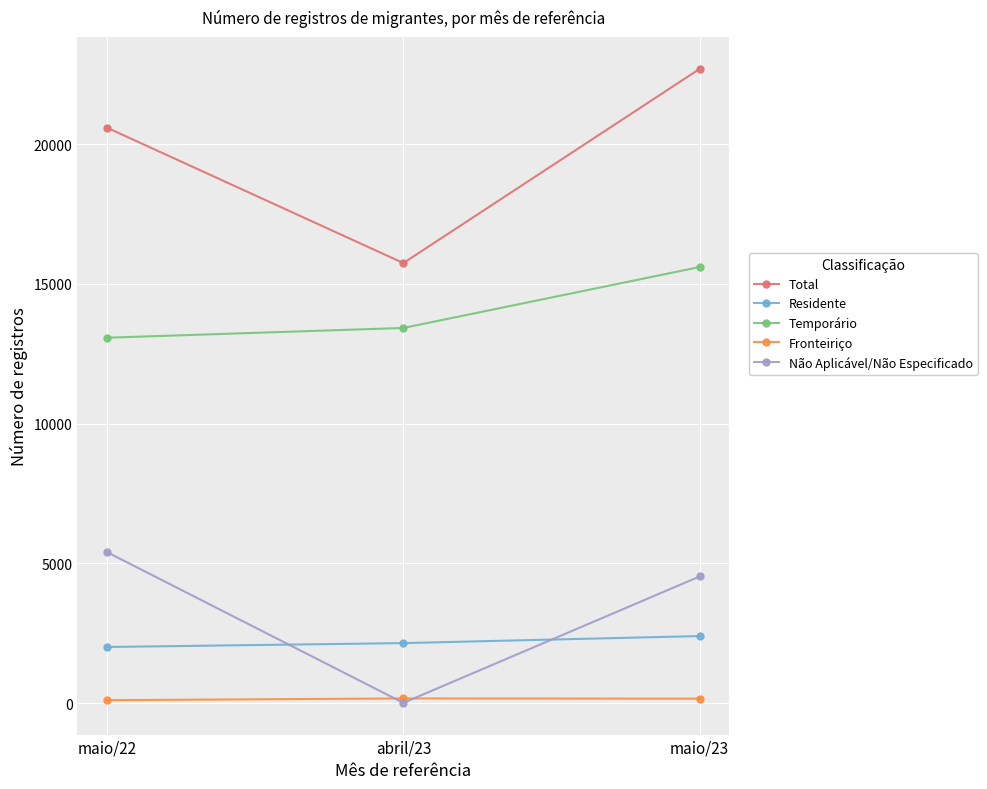

The Fronteiriço series shows 105 at maio/22. True or false?

True